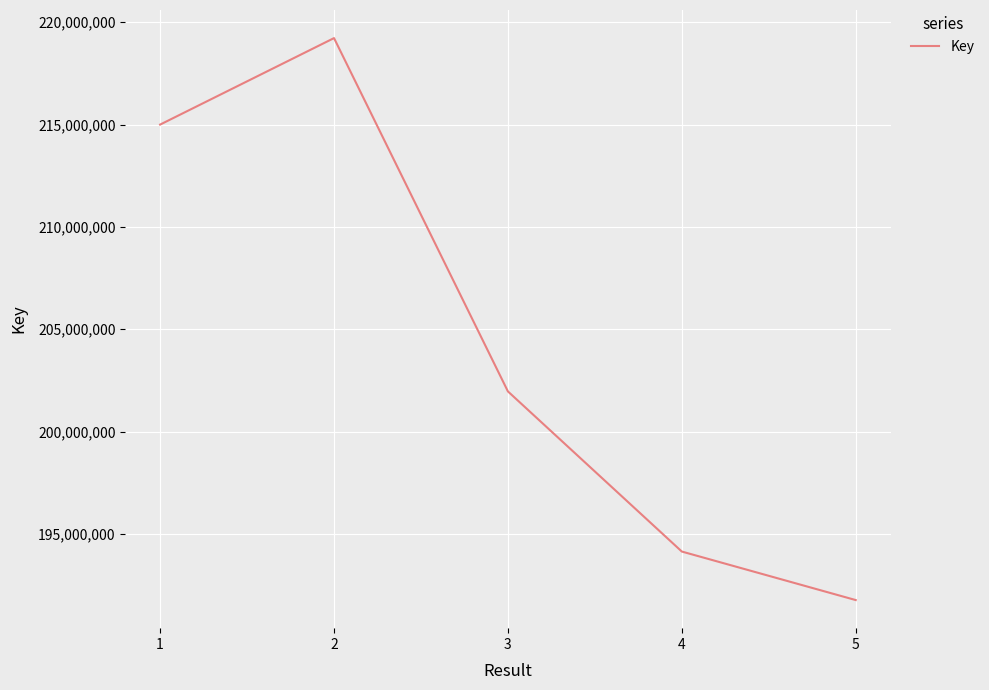

At which label is the value closest to 205496467?

3